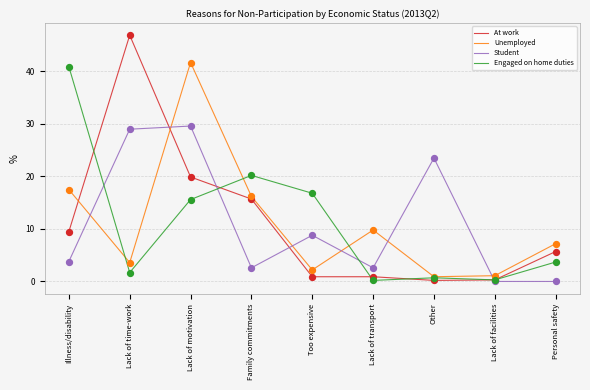

Which series has the widest spread of values?

At work